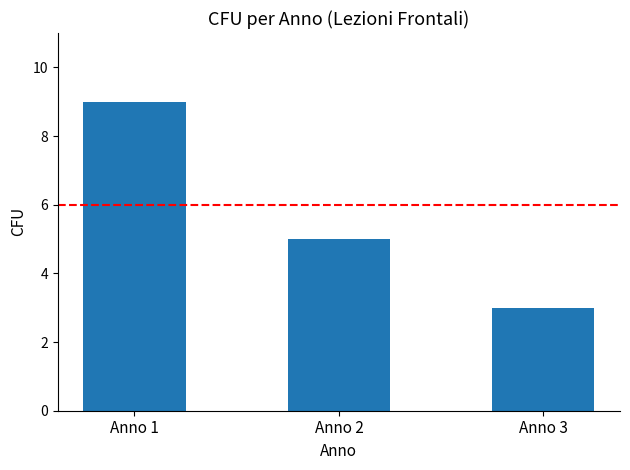

What is the ratio of the value at Anno 1 to the value at Anno 2?

1.8